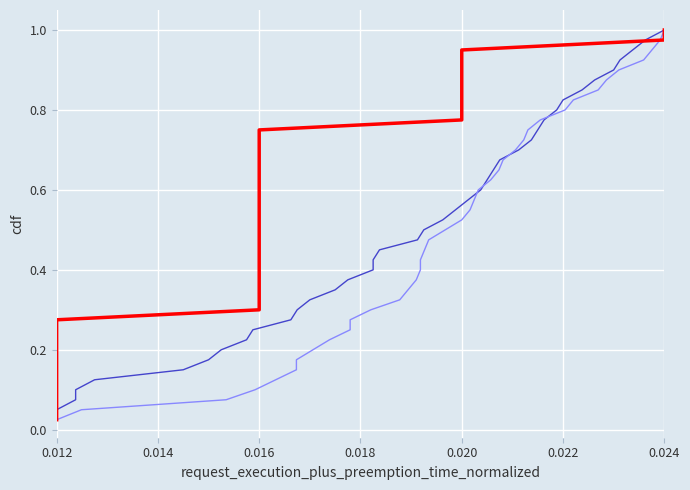

Count the number of categories in the chart.

40